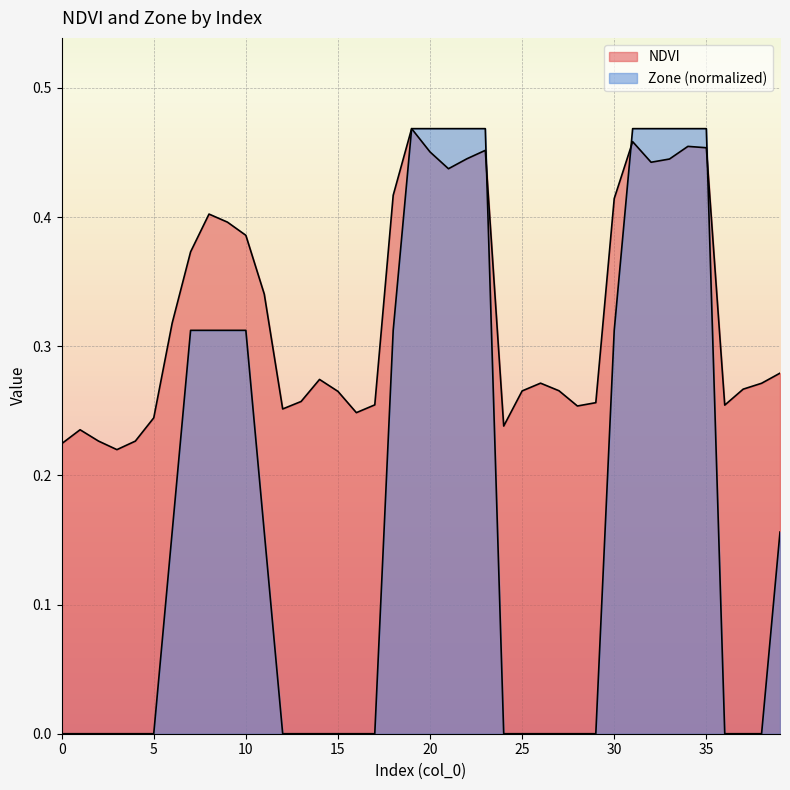

Where do Zone and NDVI first cross each other?

23 and 24